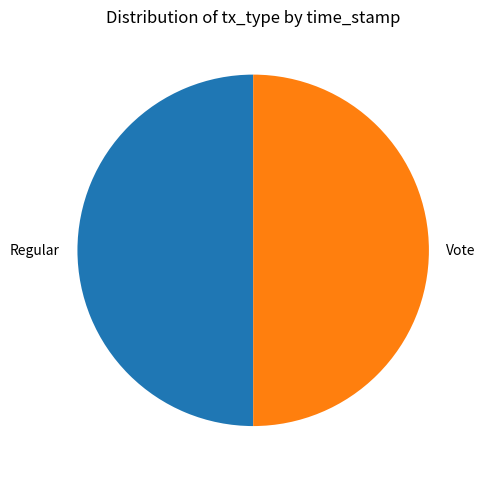

True or false: Vote accounts for 50% of the total.

True